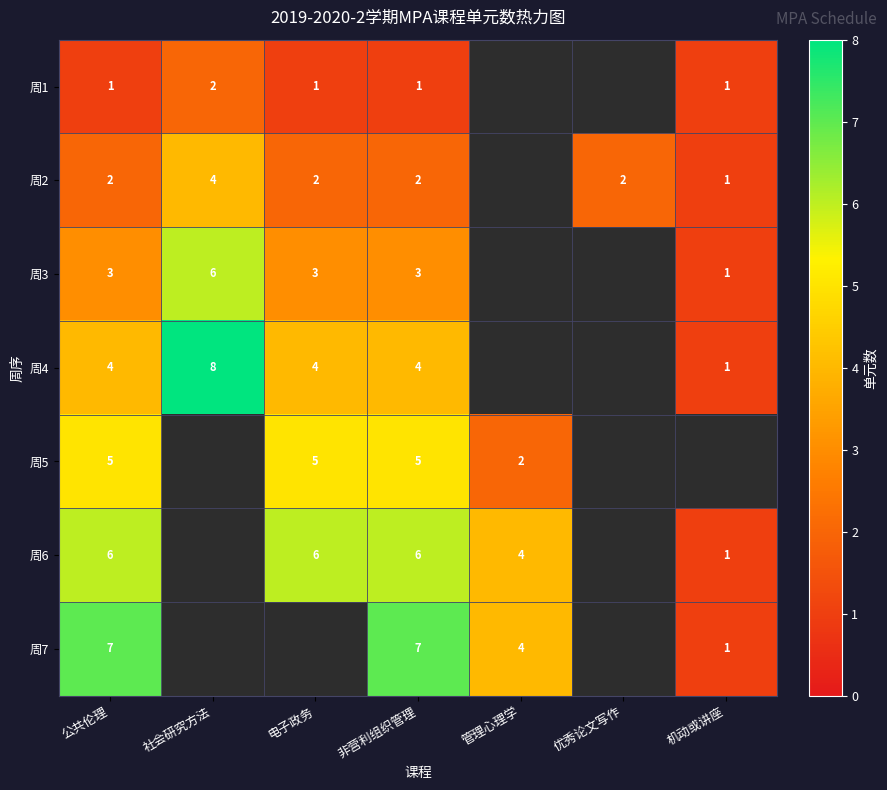

What is the difference between the 周4 values at 社会研究方法 and 电子政务?

4